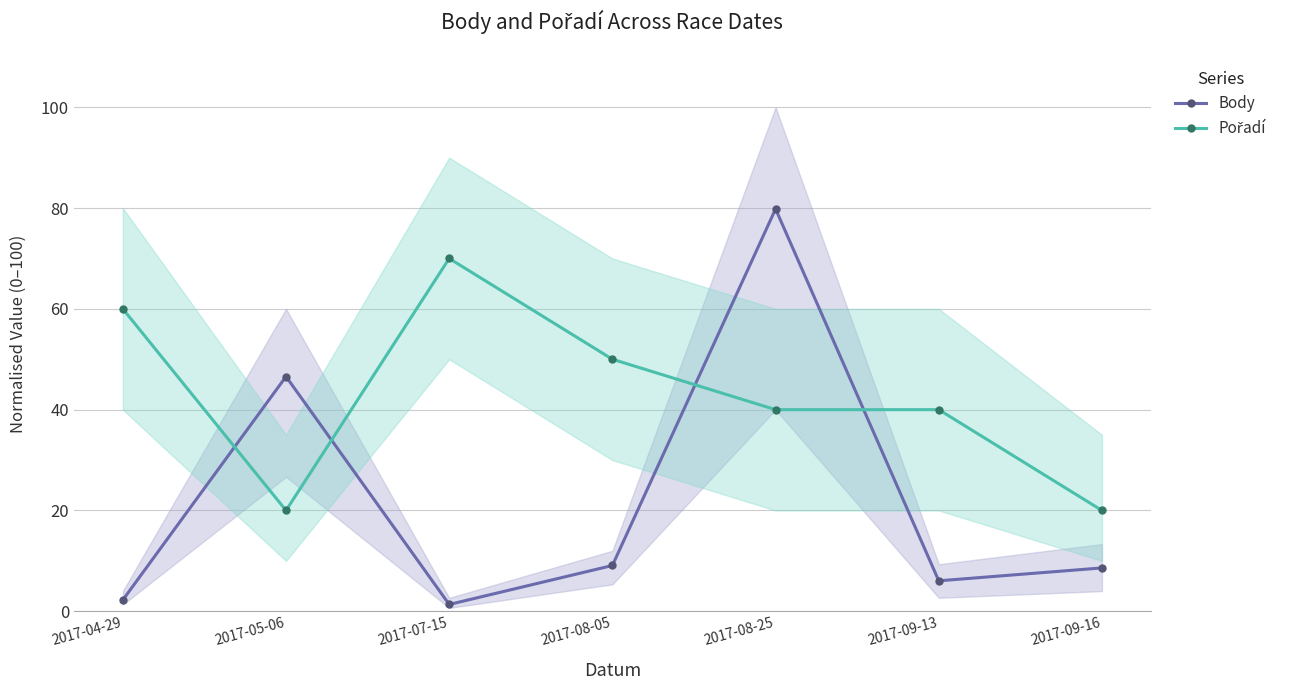

How many intersections are there between Pořadí and Body?

4